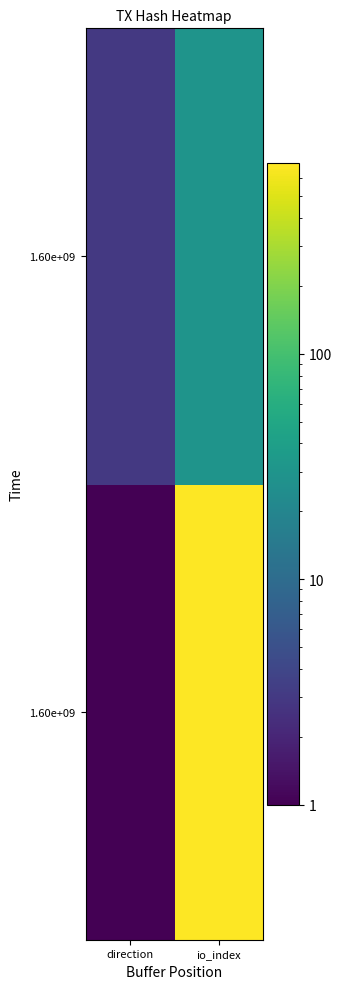

Which label corresponds to the largest value in the chart?

io_index